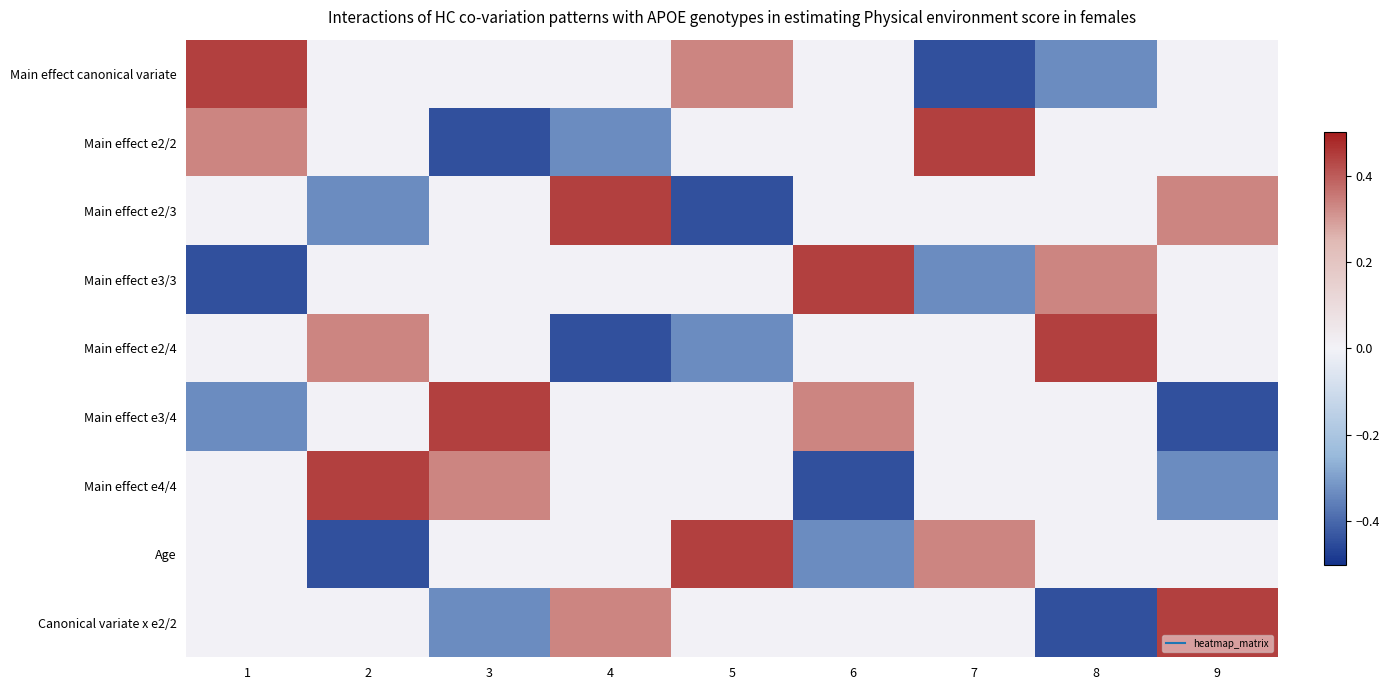

Reading left to right, extract all data points from this chart.

Main effect canonical variate: 1=0.4	2=0.0	3=0.0	4=0.0	5=0.3	6=0.0	7=-0.4	8=-0.3	9=0.0
Main effect e2/2: 1=0.3	2=0.0	3=-0.4	4=-0.3	5=0.0	6=0.0	7=0.4	8=0.0	9=0.0
Main effect e2/3: 1=0.0	2=-0.3	3=0.0	4=0.4	5=-0.4	6=0.0	7=0.0	8=0.0	9=0.3
Main effect e3/3: 1=-0.4	2=0.0	3=0.0	4=0.0	5=0.0	6=0.4	7=-0.3	8=0.3	9=0.0
Main effect e2/4: 1=0.0	2=0.3	3=0.0	4=-0.4	5=-0.3	6=0.0	7=0.0	8=0.4	9=0.0
Main effect e3/4: 1=-0.3	2=0.0	3=0.4	4=0.0	5=0.0	6=0.3	7=0.0	8=0.0	9=-0.4
Main effect e4/4: 1=0.0	2=0.4	3=0.3	4=0.0	5=0.0	6=-0.4	7=0.0	8=0.0	9=-0.3
Age: 1=0.0	2=-0.4	3=0.0	4=0.0	5=0.4	6=-0.3	7=0.3	8=0.0	9=0.0
Canonical variate x e2/2: 1=0.0	2=0.0	3=-0.3	4=0.3	5=0.0	6=0.0	7=0.0	8=-0.4	9=0.4